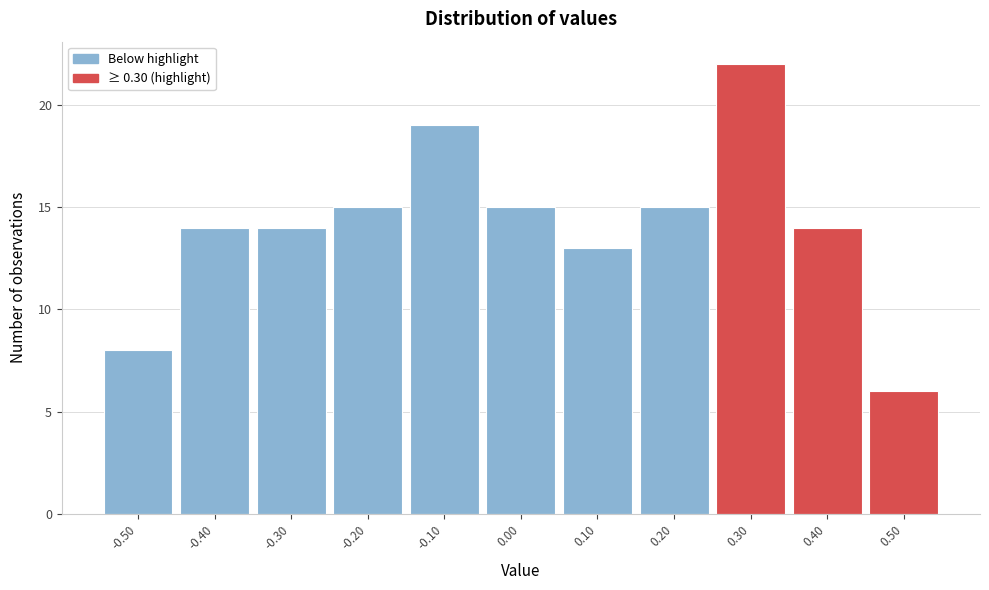

Reading left to right, transcribe this chart: for each bar, give the range it covers on the x-axis and its height. The values are not printed on the chart, so give them approximately, as read against the axis.

-0.55 to -0.45: 8
-0.45 to -0.35: 14
-0.35 to -0.25: 14
-0.25 to -0.15: 15
-0.15 to -0.05: 19
-0.05 to 0.05: 15
0.05 to 0.15: 13
0.15 to 0.25: 15
0.25 to 0.35: 22
0.35 to 0.45: 14
0.45 to 0.55: 6